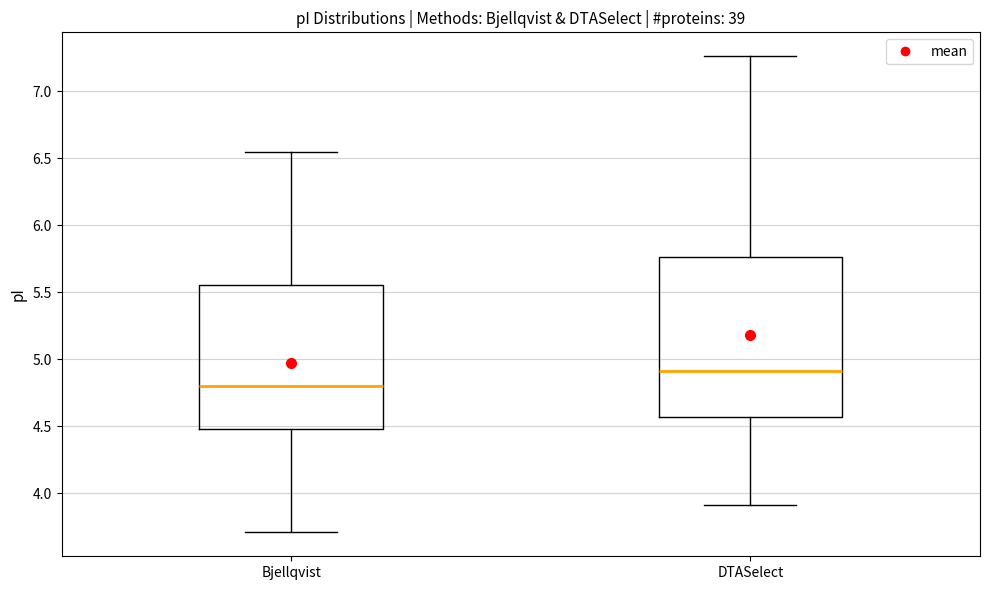

Comparing the boxes themselves (not the whiskers), which one is the tallest?

DTASelect